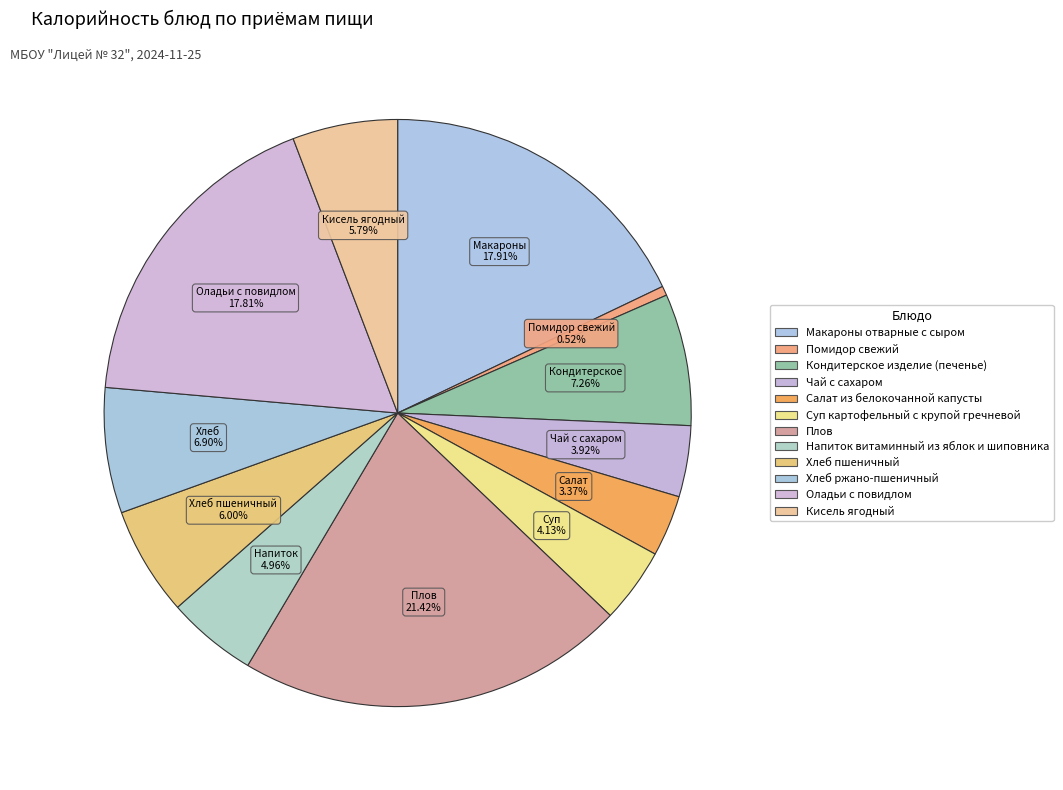

How many slices are in this pie chart?

12